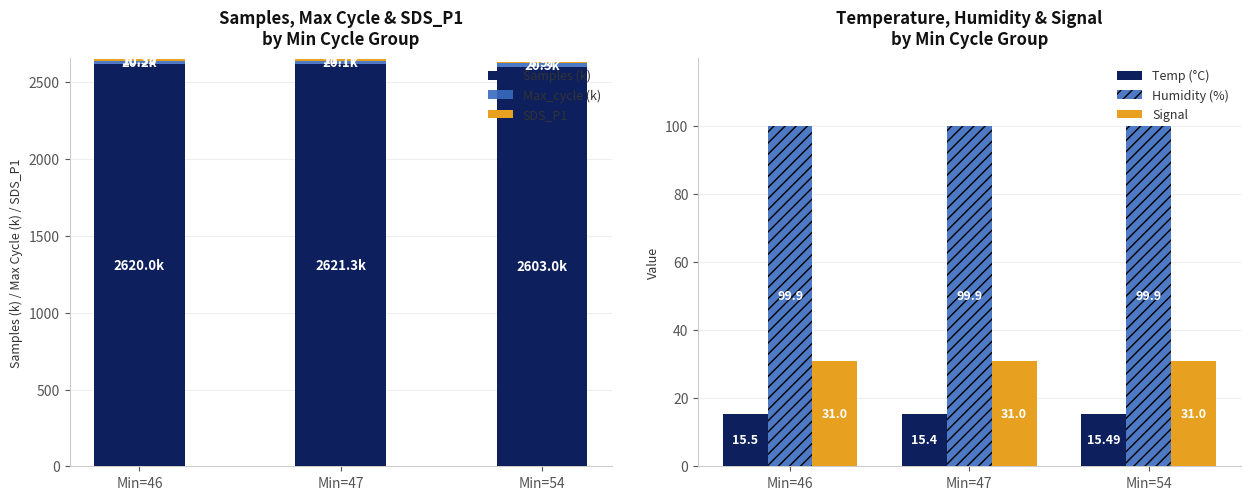

Which has a higher value, Min=46 or Min=54?

Min=46